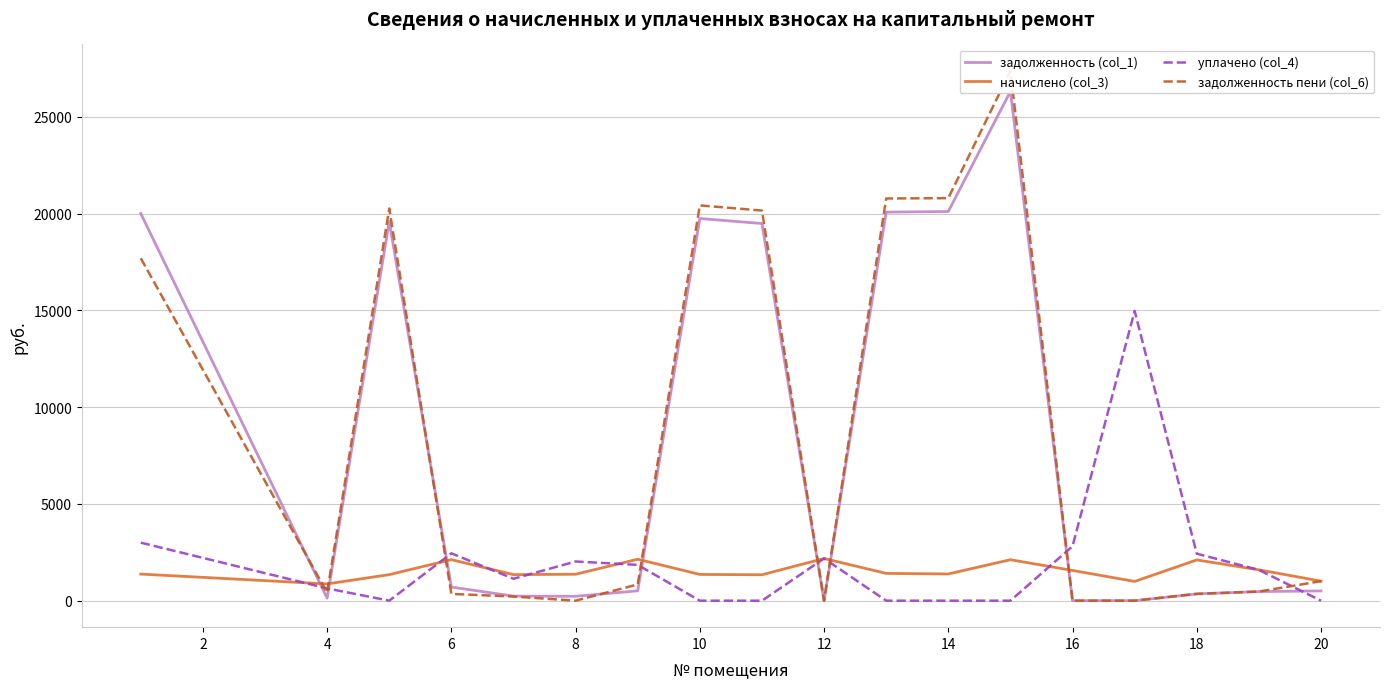

The value of уплачено (col_4) at 10 is 4761.5. True or false?

False